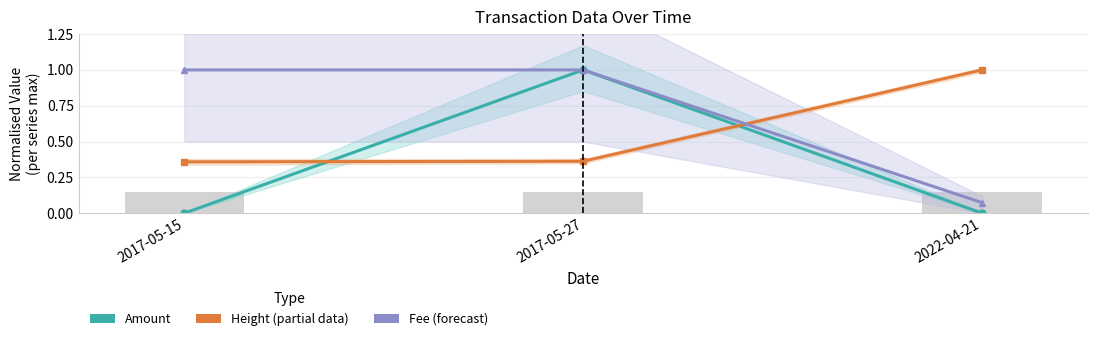

Reading right to left, list all the values displayed in this chart.

Amount: 2022-04-21=0.0	2017-05-27=1.0	2017-05-15=0.0
Height (partial): 2022-04-21=1.0	2017-05-27=0.4	2017-05-15=0.4
Fee (forecast): 2022-04-21=0.1	2017-05-27=1.0	2017-05-15=1.0